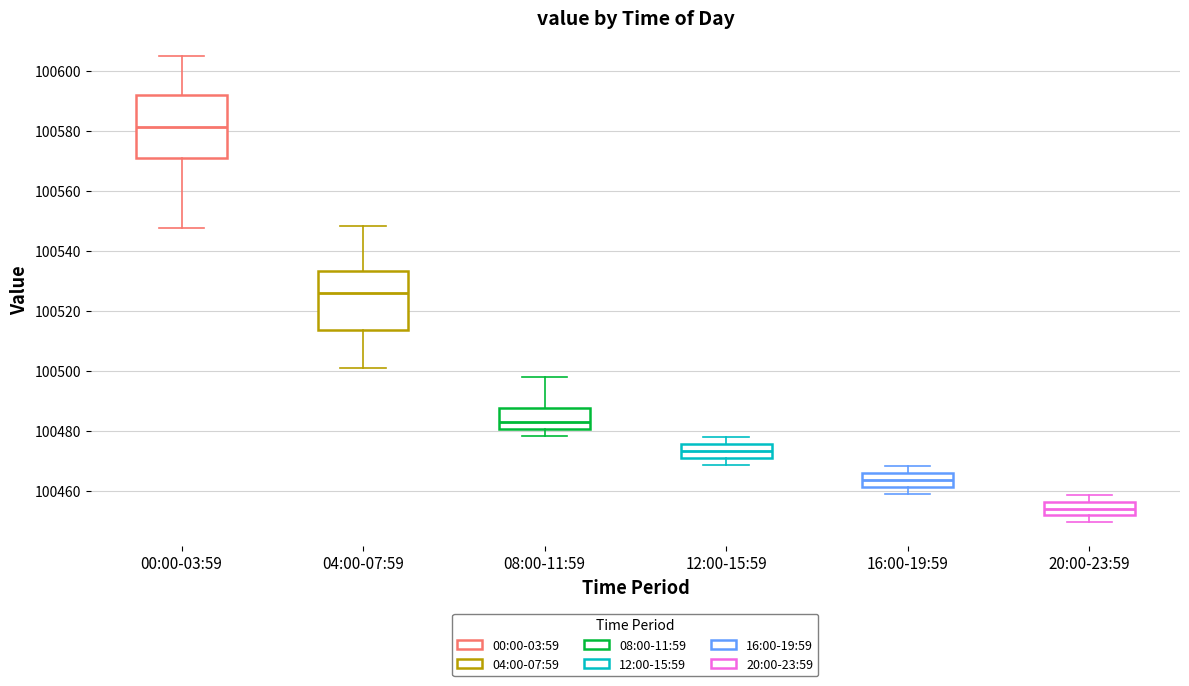

Where is the lower edge of the box for 20:00-23:59 on the y-axis? The values are not printed on the chart, so give them approximately, as read against the axis.

100452